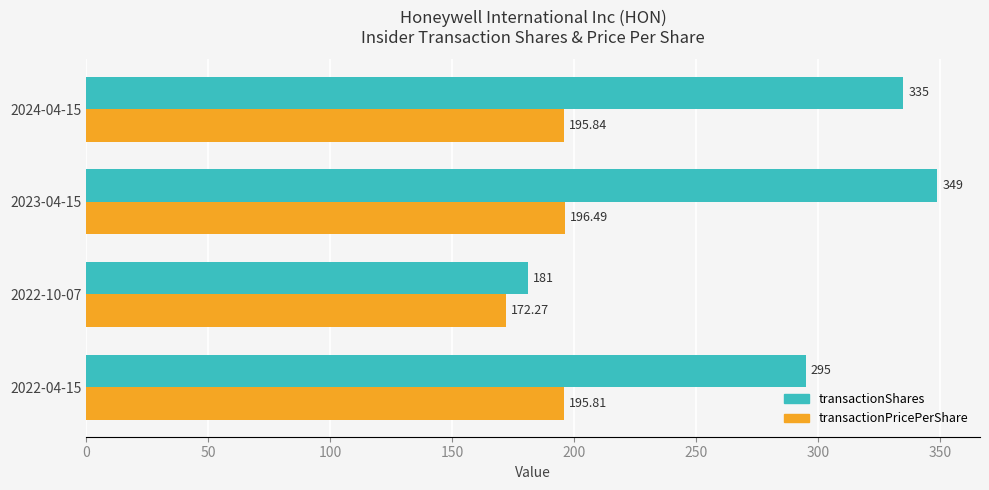

Which category has the highest value in the transactionPricePerShare series?

2023-04-15